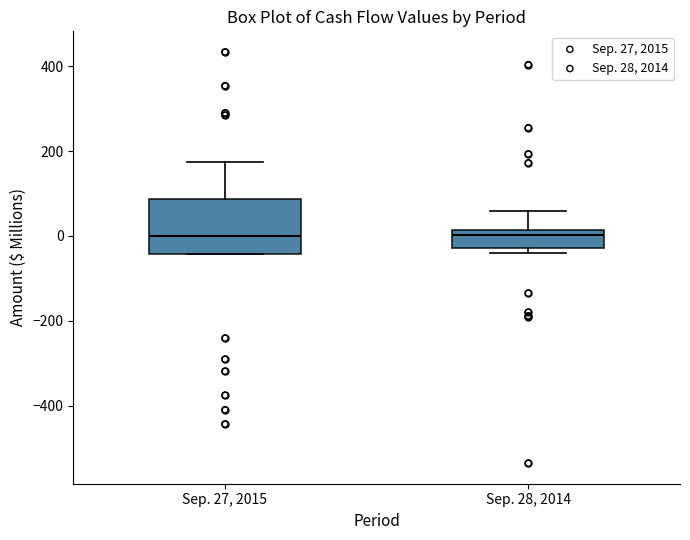

Where does the upper whisker of the box for Sep. 28, 2014 end on the y-axis? The values are not printed on the chart, so give them approximately, as read against the axis.

60